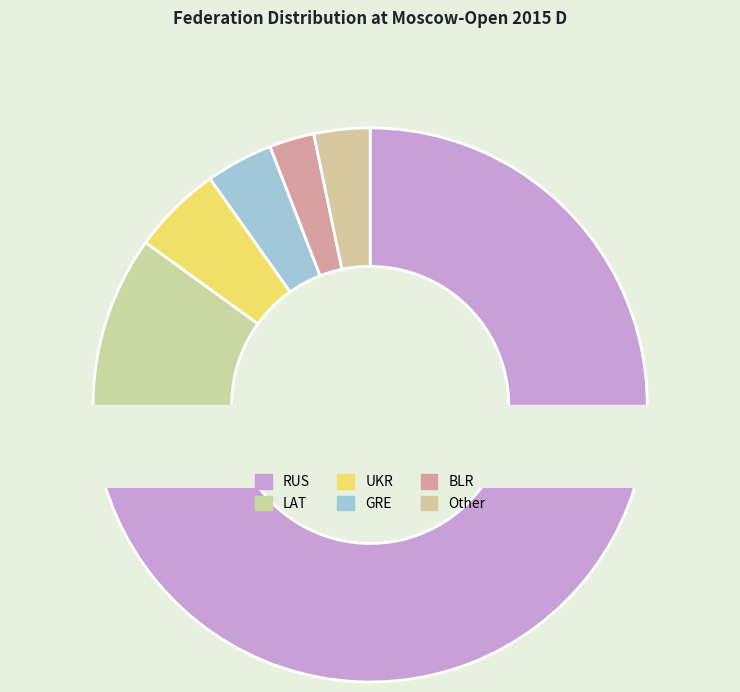

What is the smallest slice in the pie chart?

BLR